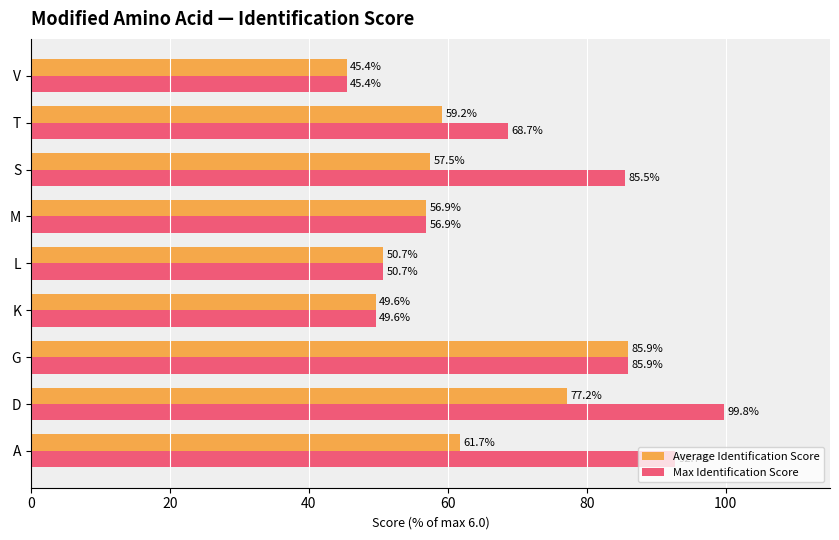

How many values in the Average Identification Score series are below 57?

4